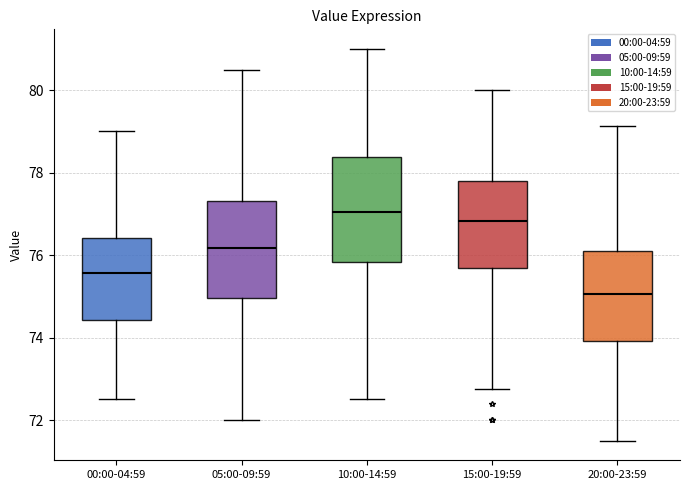

Reading left to right, transcribe this box plot: for each box, give where its median line is, the range the box spans, and where its two whiskers end, as read against the y-axis. The values are not printed on the chart, so give them approximately, as read against the axis.

00:00-04:59: median 75.6, box 74.4 to 76.4, whiskers 72.6 to 79.0
05:00-09:59: median 76.2, box 75.0 to 77.4, whiskers 72.0 to 80.6
10:00-14:59: median 77.0, box 75.8 to 78.4, whiskers 72.6 to 81.0
15:00-19:59: median 76.8, box 75.6 to 77.8, whiskers 72.8 to 80.0
20:00-23:59: median 75.0, box 74.0 to 76.0, whiskers 71.6 to 79.2